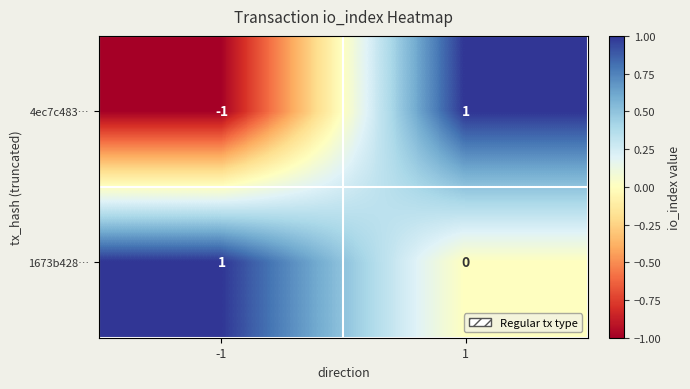

Reading left to right, extract all data points from this chart.

4ec7c483…: -1	1
1673b428…: 1	0